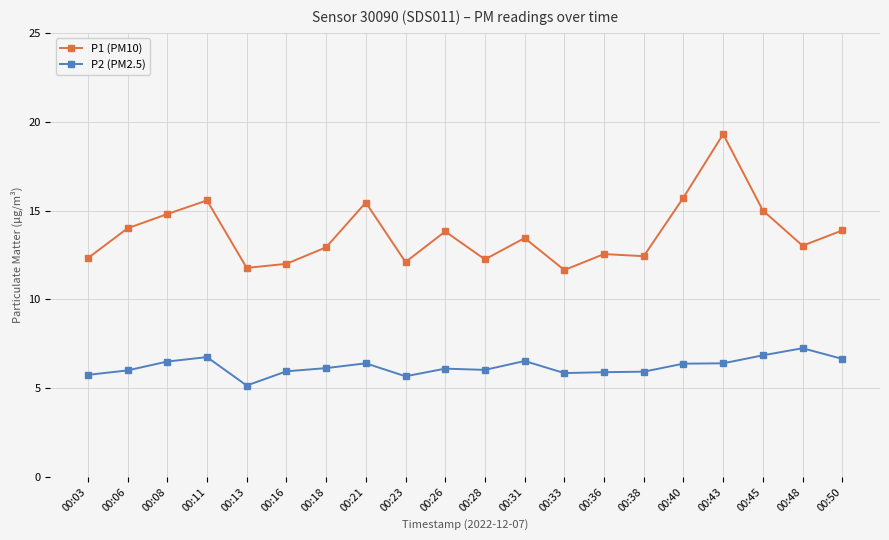

Does the chart have visible grid lines?

Yes